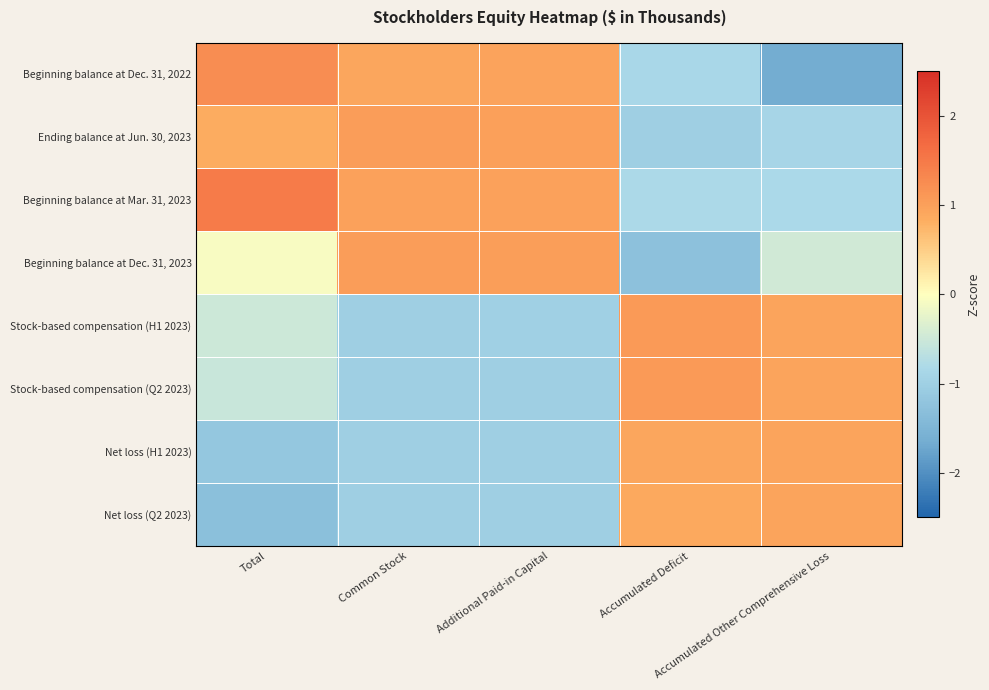

Rank the series by their maximum value, from highest to lowest.

Beginning balance at Mar. 31, 2023, Beginning balance at Dec. 31, 2022, Stock-based compensation (H1 2023), Stock-based compensation (Q2 2023), Beginning balance at Dec. 31, 2023, Ending balance at Jun. 30, 2023, Net loss (H1 2023), Net loss (Q2 2023)